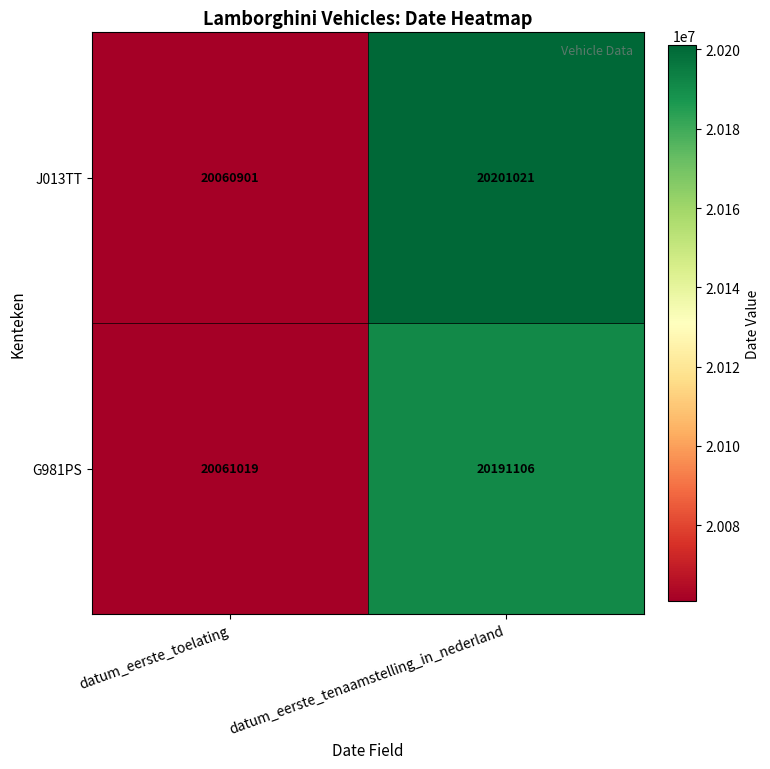

Reading left to right, transcribe all the data shown in this chart.

J013TT: datum_eerste_toelating=20060901	datum_eerste_tenaamstelling_in_nederland=20201021
G981PS: datum_eerste_toelating=20061019	datum_eerste_tenaamstelling_in_nederland=20191106